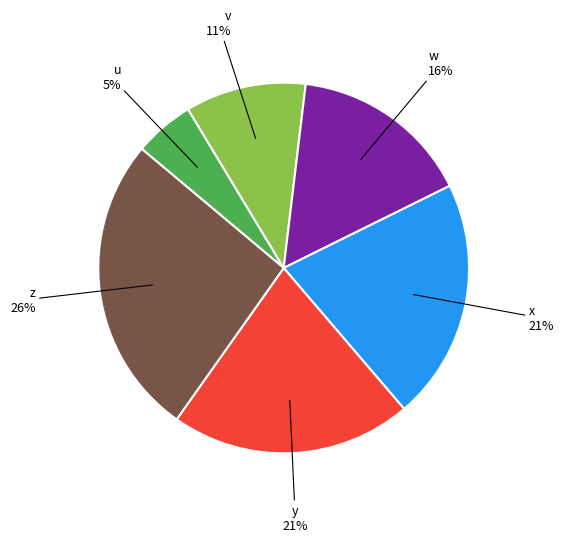

Does any single category account for the majority?

No